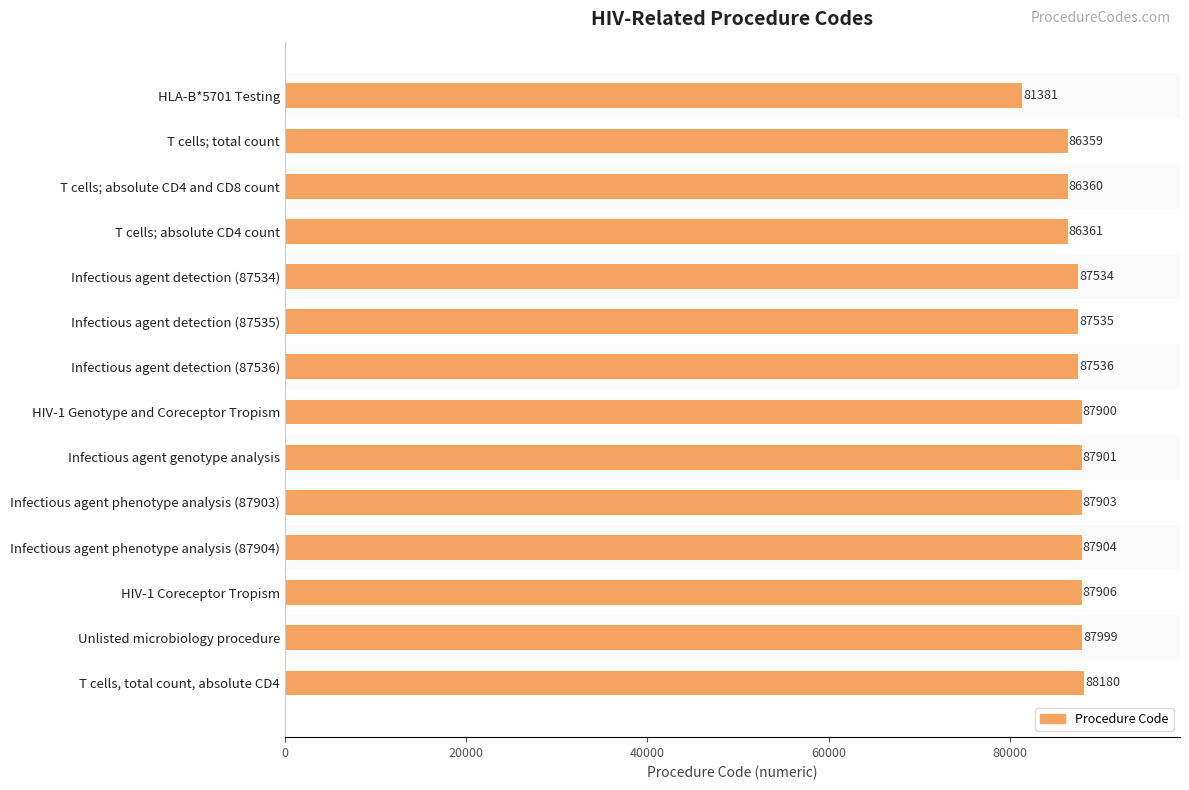

Between T cells, total count, absolute CD4 and HIV-1 Coreceptor Tropism, which is larger?

T cells, total count, absolute CD4